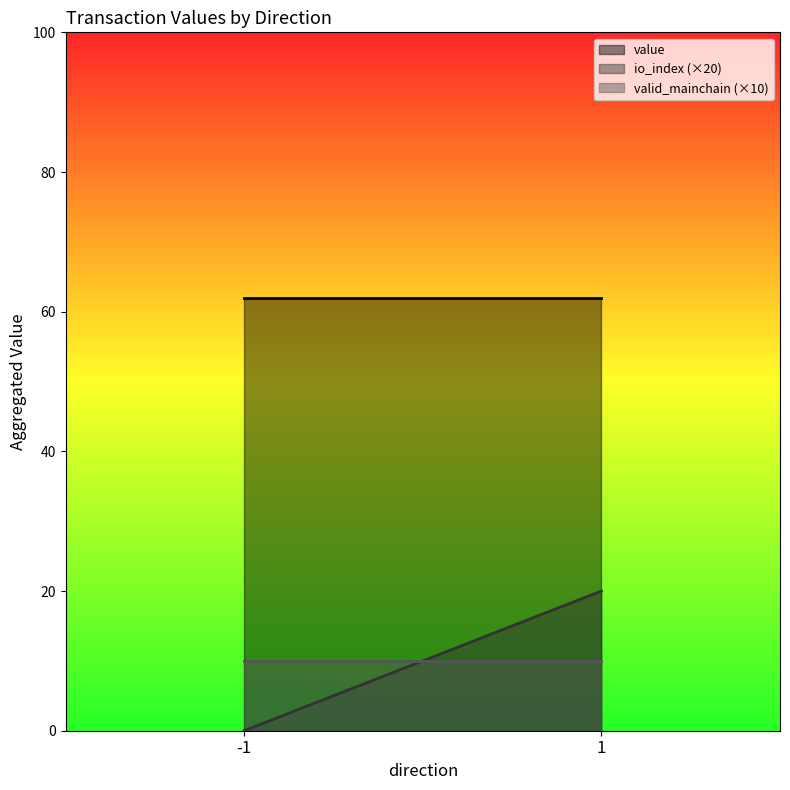

Read the value value at 1.

61.9